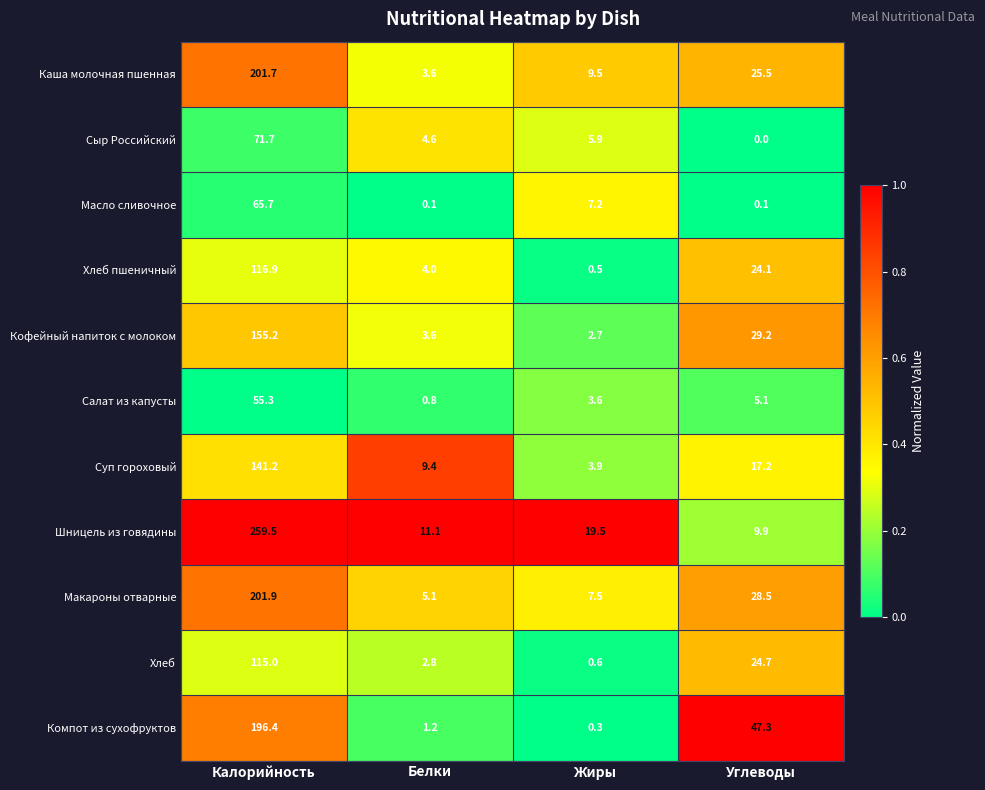

Which label corresponds to the largest value in the chart?

Калорийность